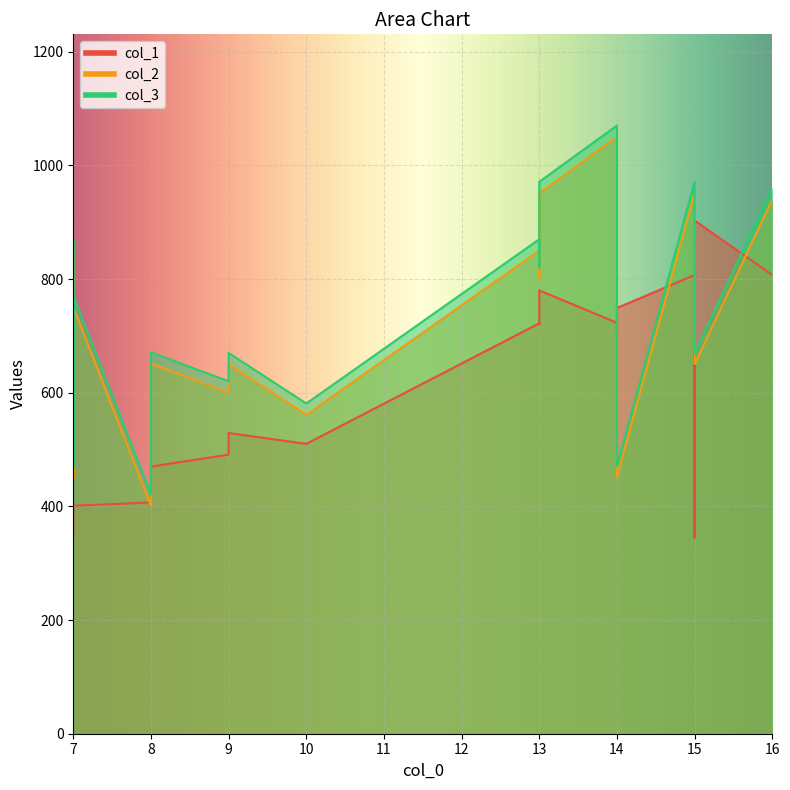

What is the maximum value shown in the chart?

1070